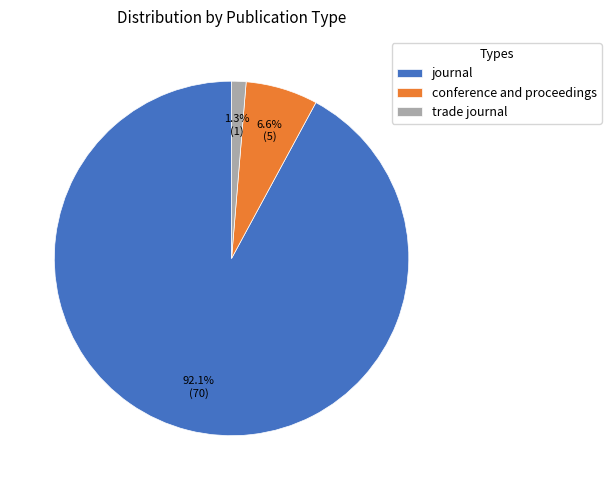

How many segments does this pie chart have?

3